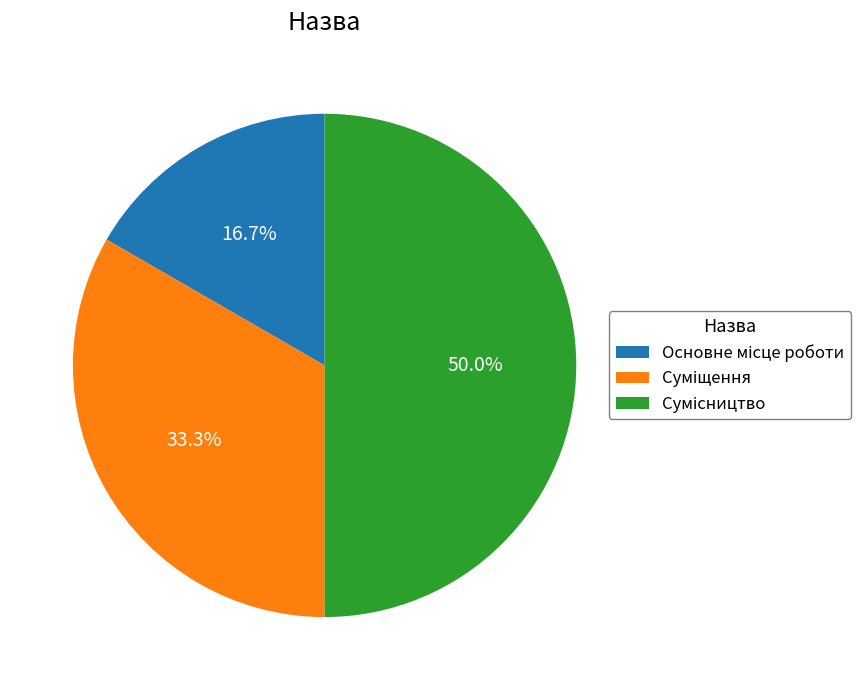

Which category has the smallest portion of the pie?

Основне місце роботи